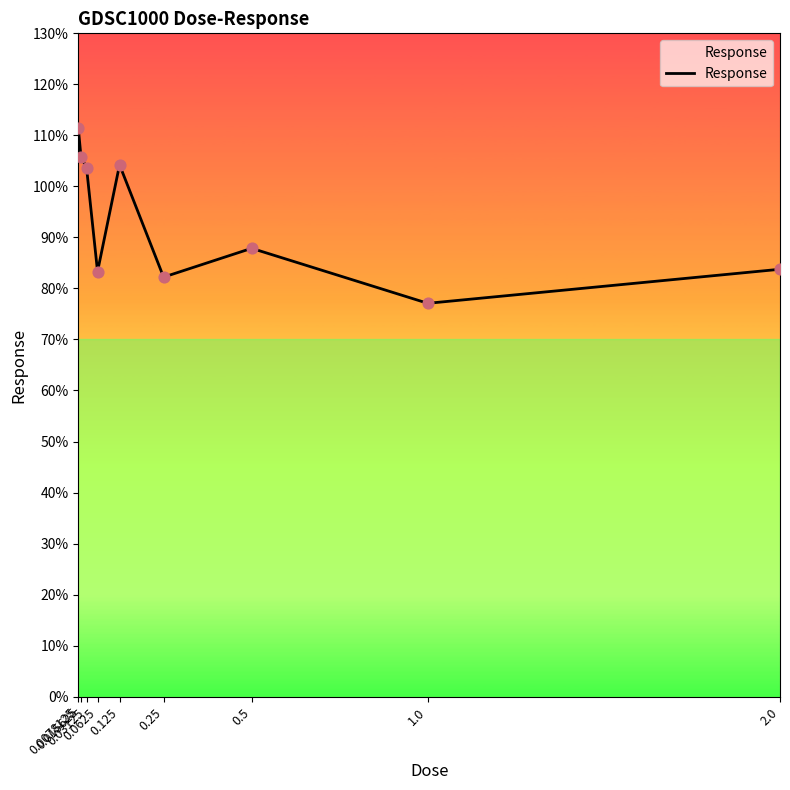

Between 0.0078125 and 0.03125, which is larger?

0.0078125